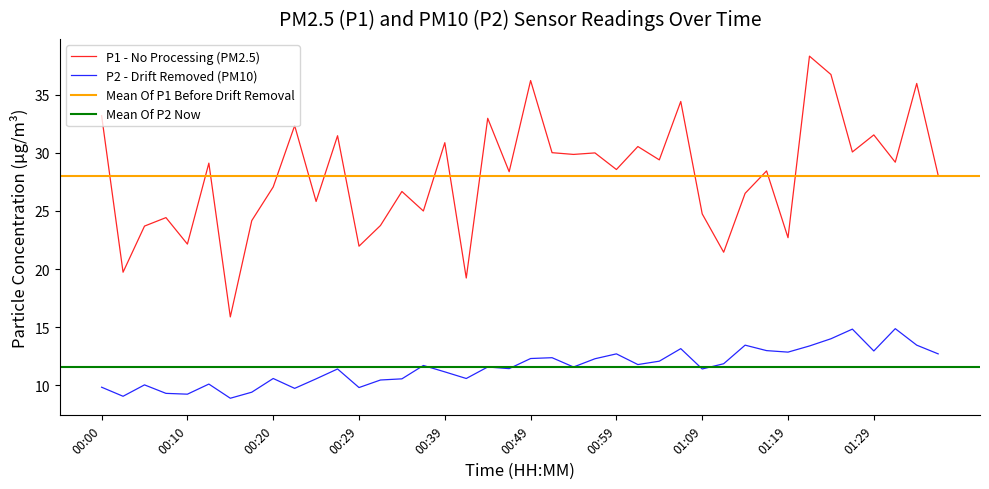

At which category does P2 reach its first local peak?

00:05